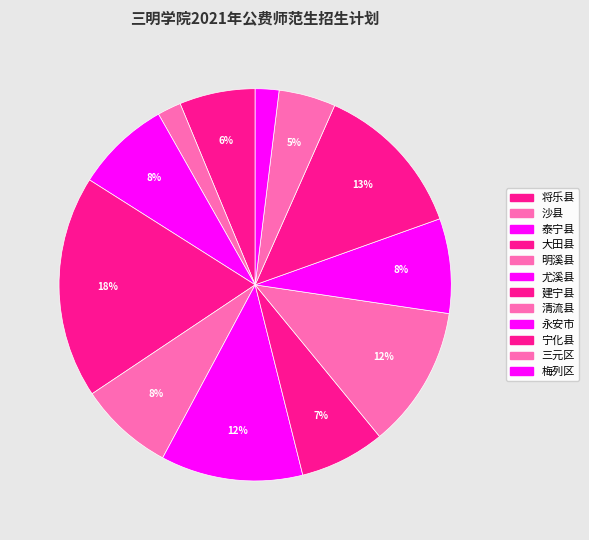

How many slices are in this pie chart?

12